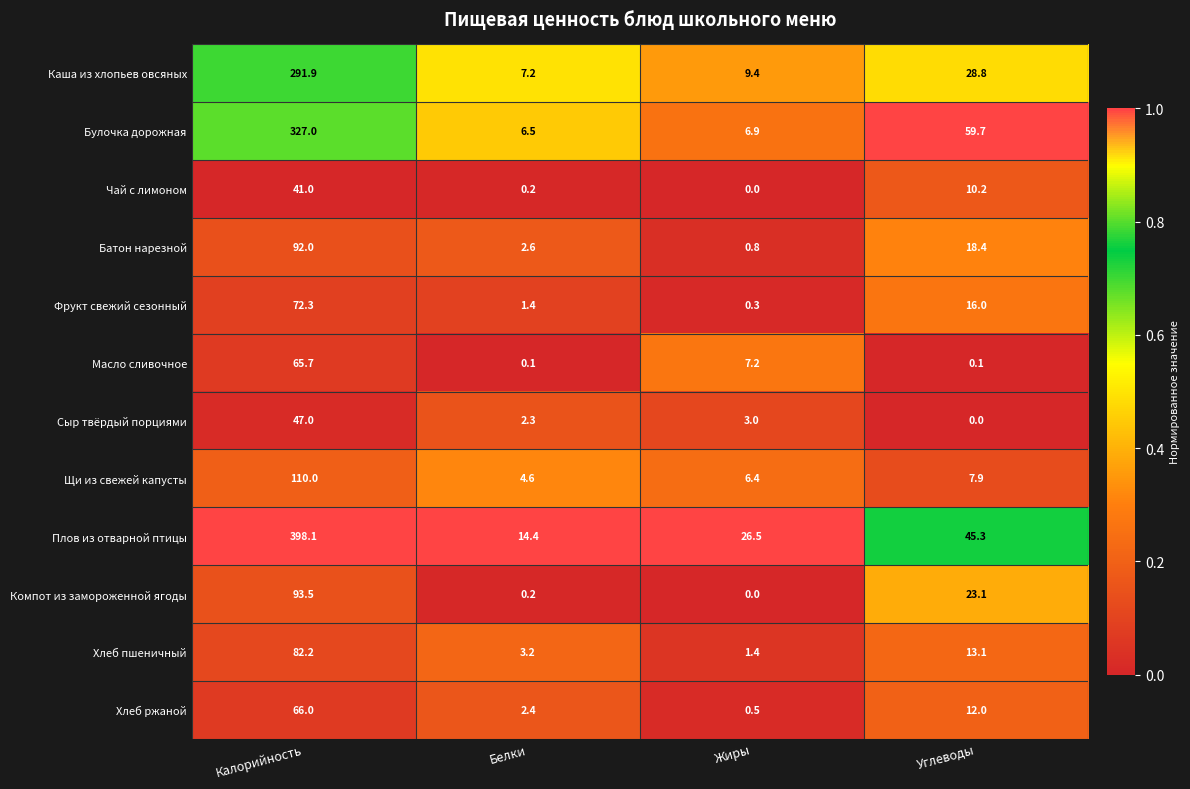

What is the average value of the Компот из замороженной ягоды series?

29.2